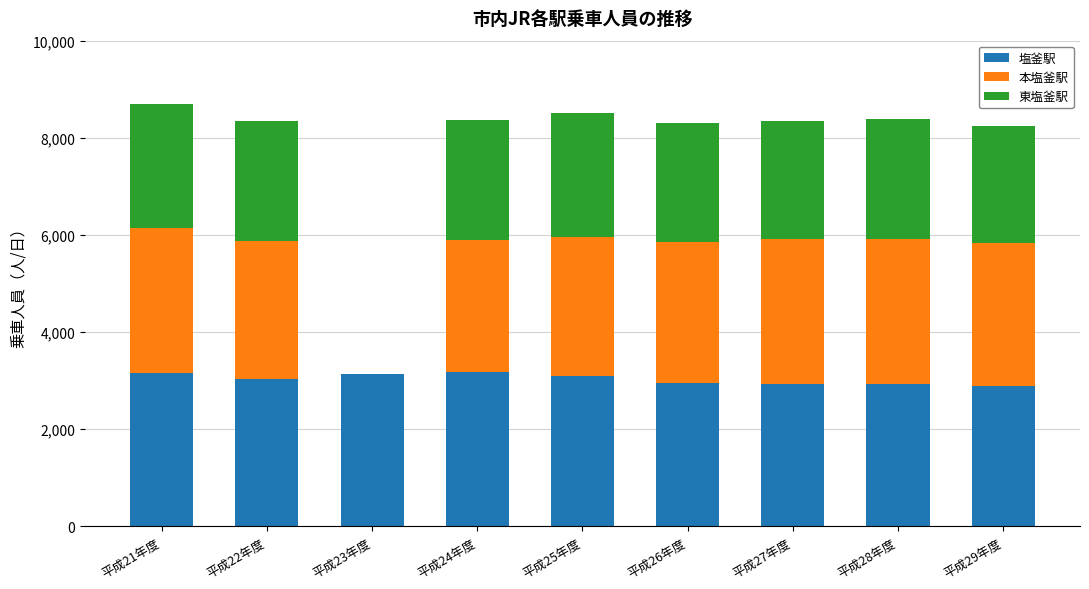

What is the sum of all 塩釜駅 values?

27274